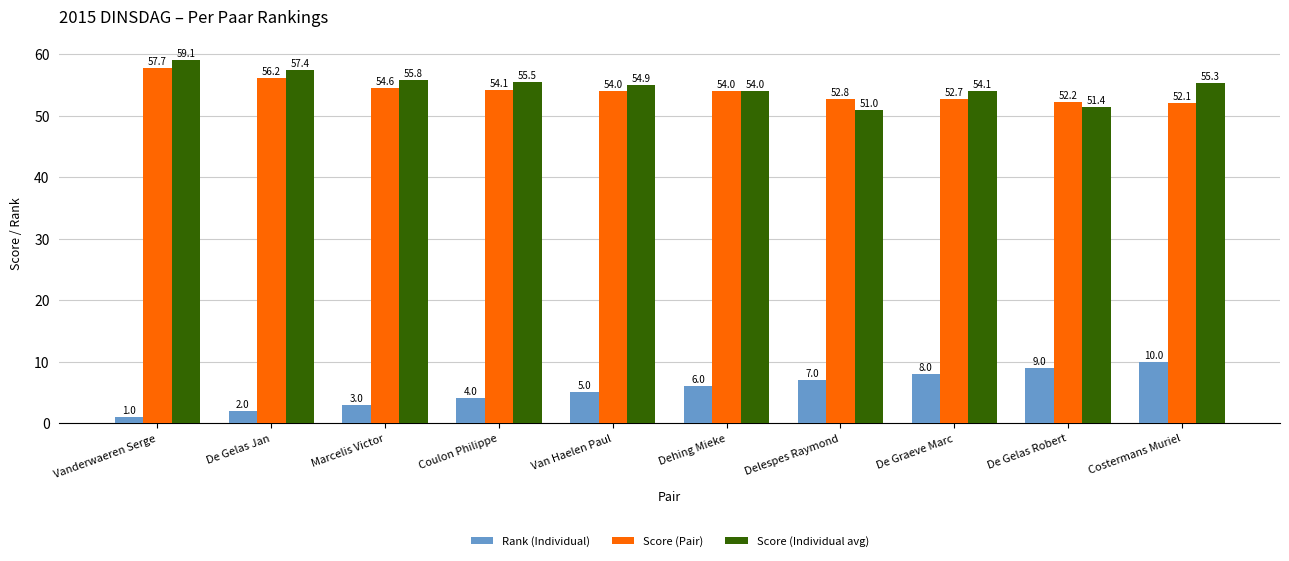

What is the label of the 1st bar from the left?

Vanderwaeren Serge